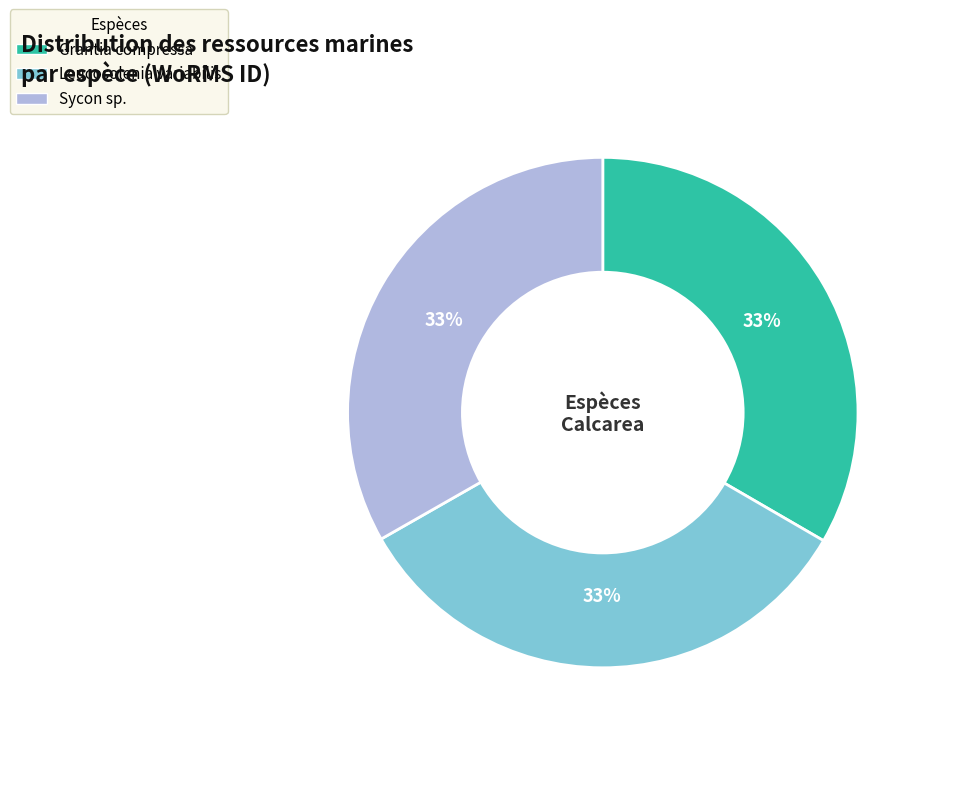

How many segments does this pie chart have?

3